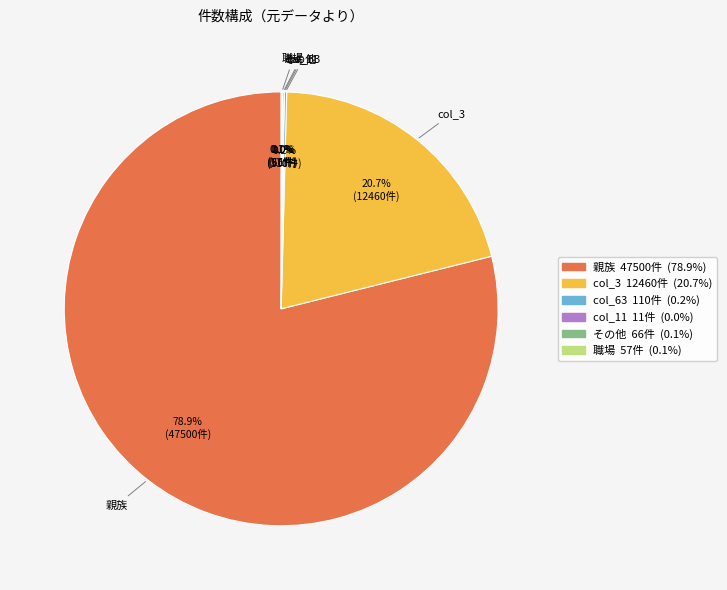

Is there a majority slice in this chart?

Yes